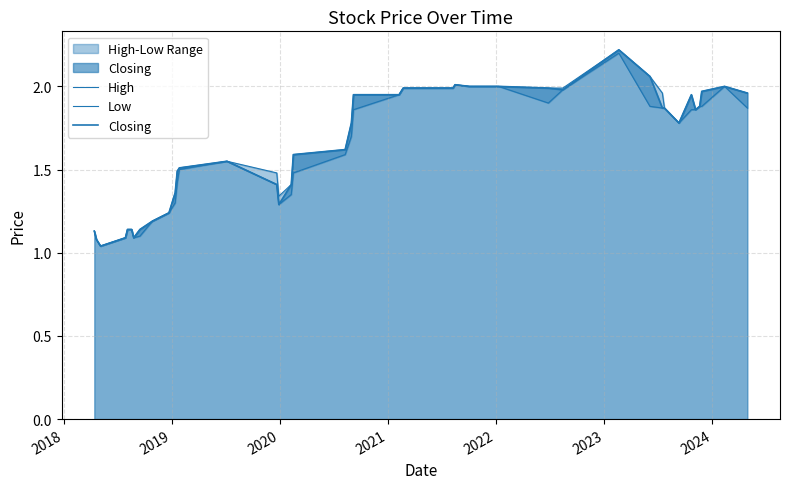

Is the value of Low at 35 greater than the value of High at 28?

No